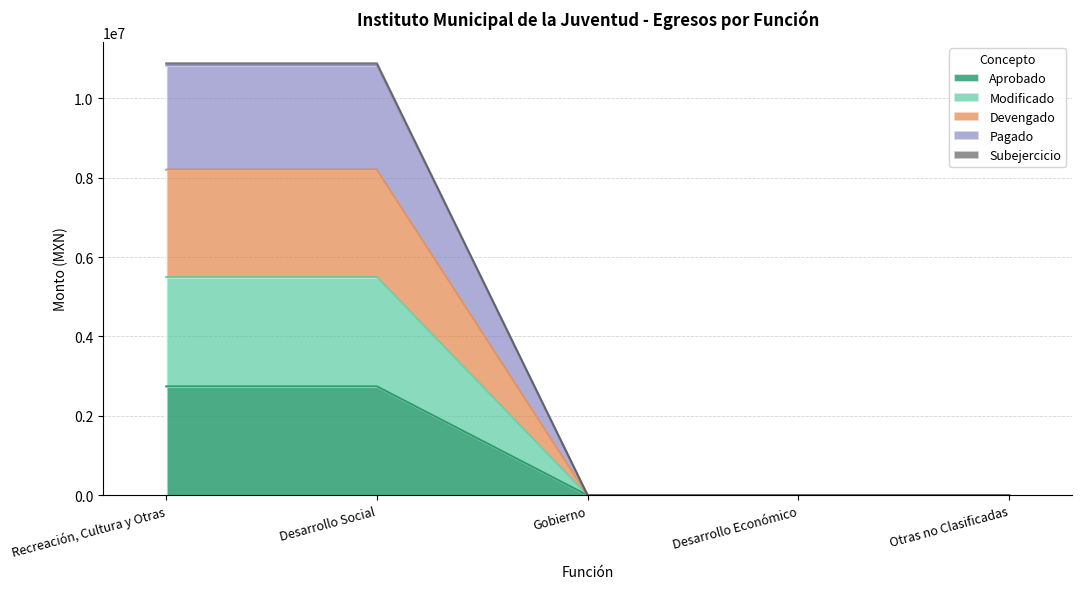

What is the label of the 2nd point from the left?

Desarrollo Social